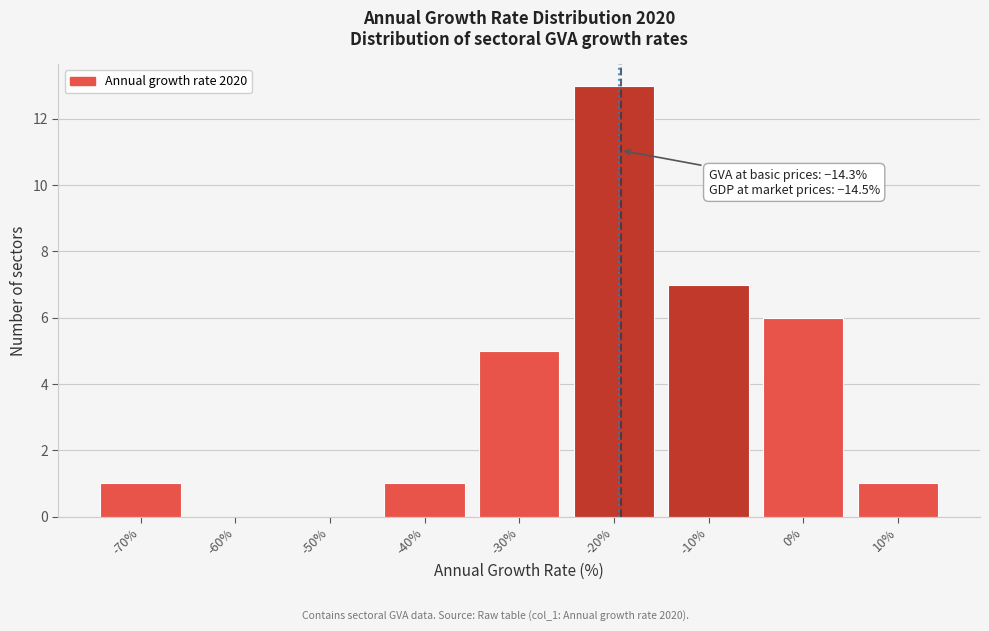

Reading left to right, extract all data points from this chart.

-70%=1	-60%=0	-50%=0	-40%=1	-30%=5	-20%=13	-10%=7	0%=6	10%=1